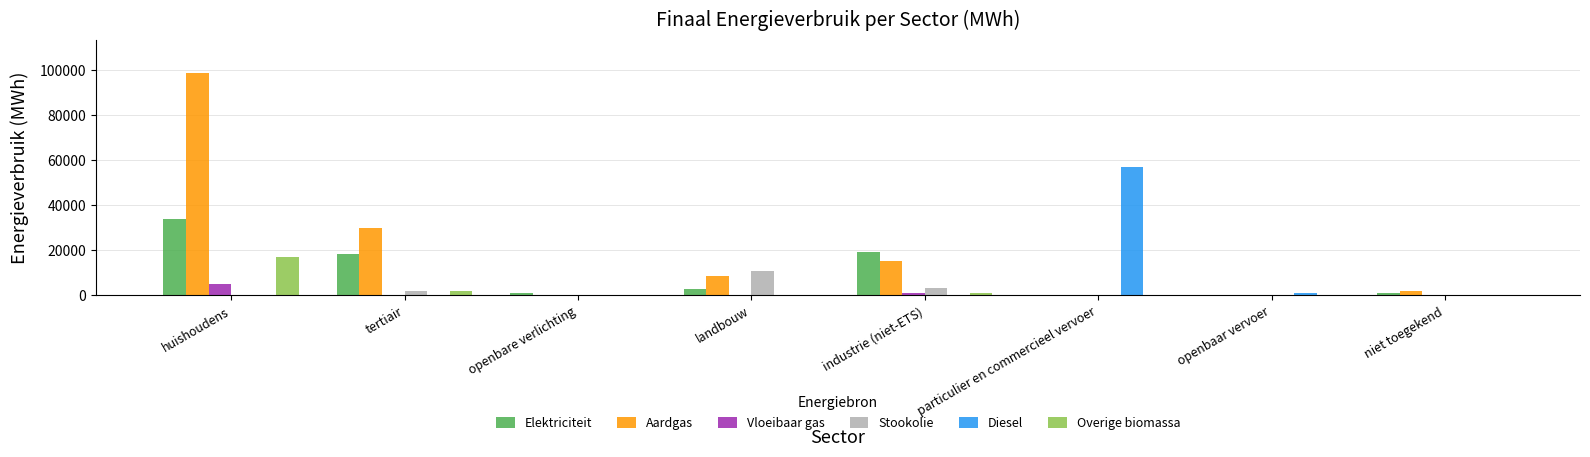

What is the sum of all Overige biomassa values?

19995.1